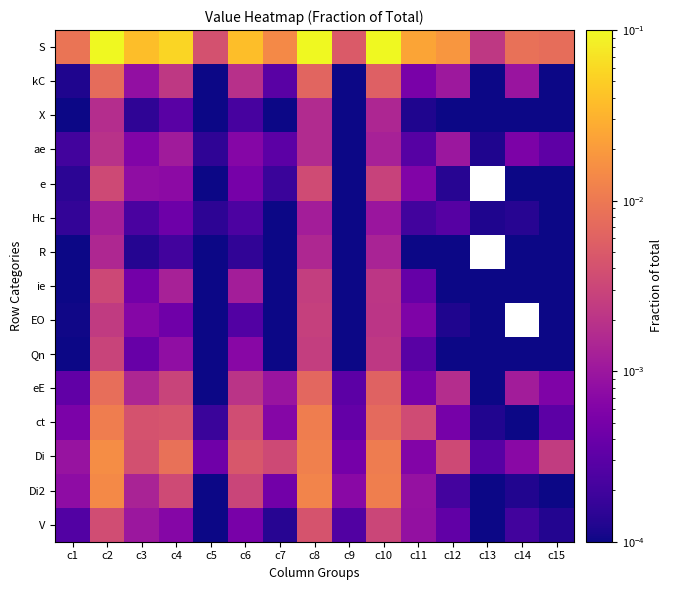

Count the number of categories in the chart.

15